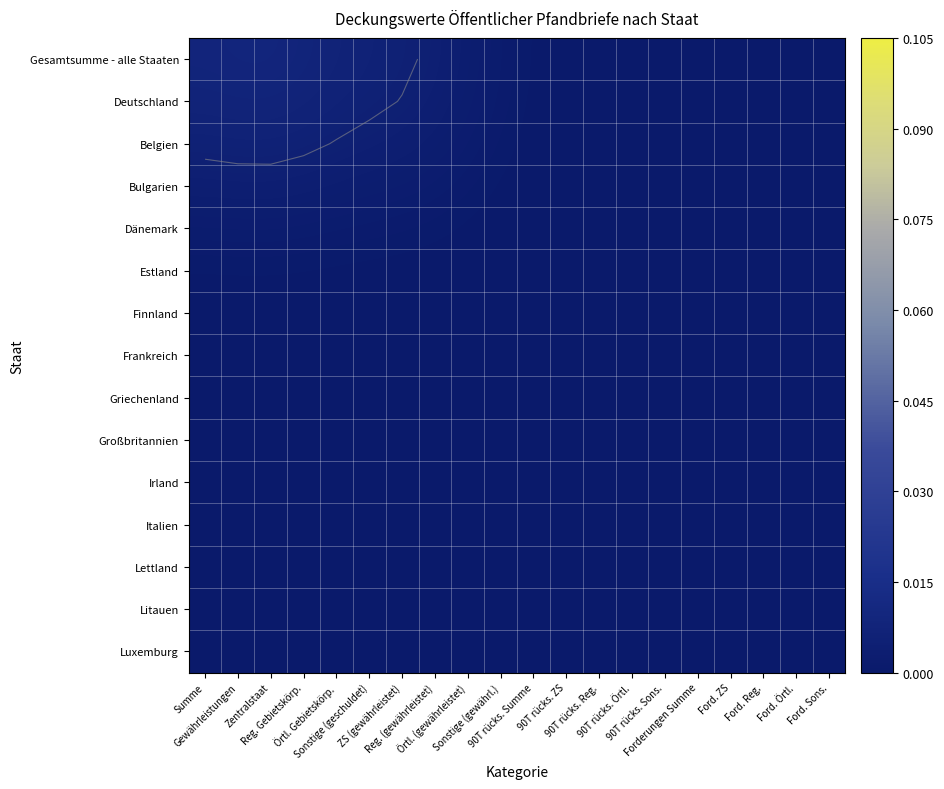

Between Ford. Reg. and Ford. Örtl., which series saw the biggest shift?

Gesamtsumme - alle Staaten